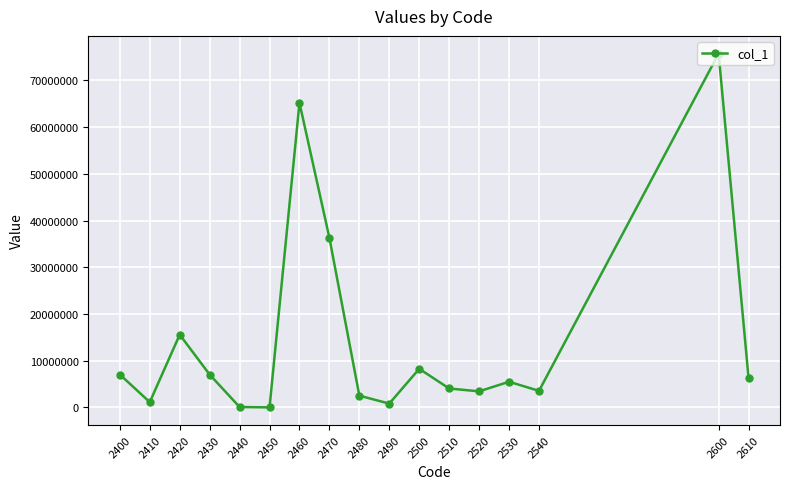

What is the sum of all values?

242556743